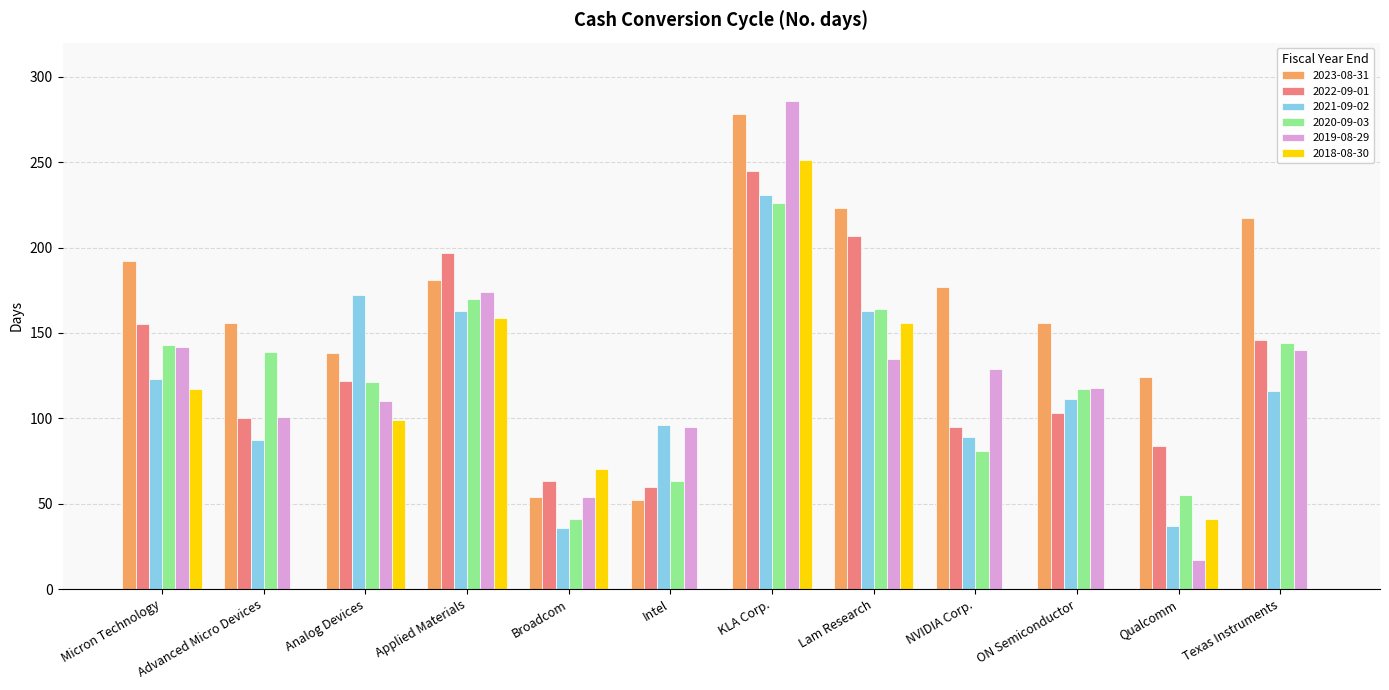

Is the value of 2022-09-01 at Qualcomm greater than the value of 2020-09-03 at NVIDIA Corp.?

Yes